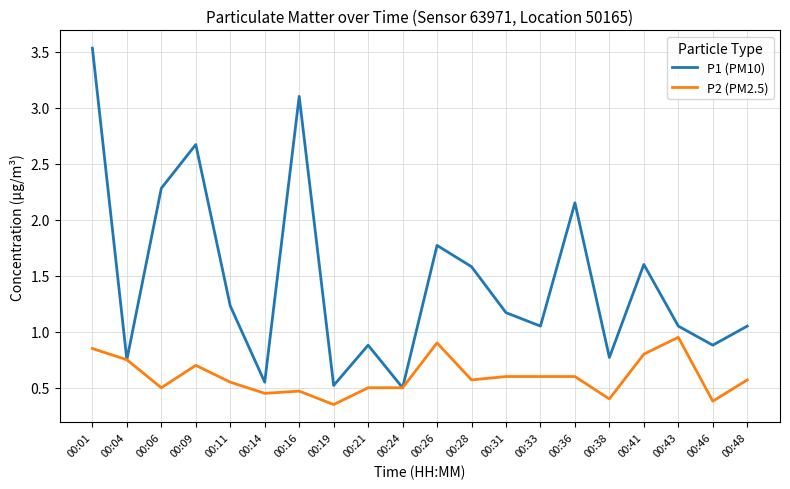

Where is P2 (PM2.5) nearest to the value 0?

00:19